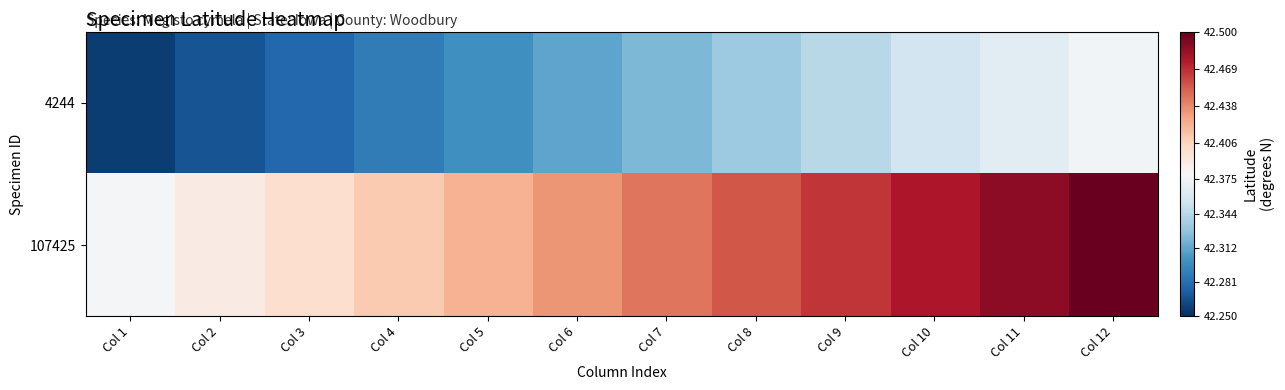

Reading left to right, what are all the values shown in this chart?

4244: Col 1=42.3	Col 2=42.3	Col 3=42.3	Col 4=42.3	Col 5=42.3	Col 6=42.3	Col 7=42.3	Col 8=42.3	Col 9=42.3	Col 10=42.4	Col 11=42.4	Col 12=42.4
107425: Col 1=42.4	Col 2=42.4	Col 3=42.4	Col 4=42.4	Col 5=42.4	Col 6=42.4	Col 7=42.4	Col 8=42.5	Col 9=42.5	Col 10=42.5	Col 11=42.5	Col 12=42.5